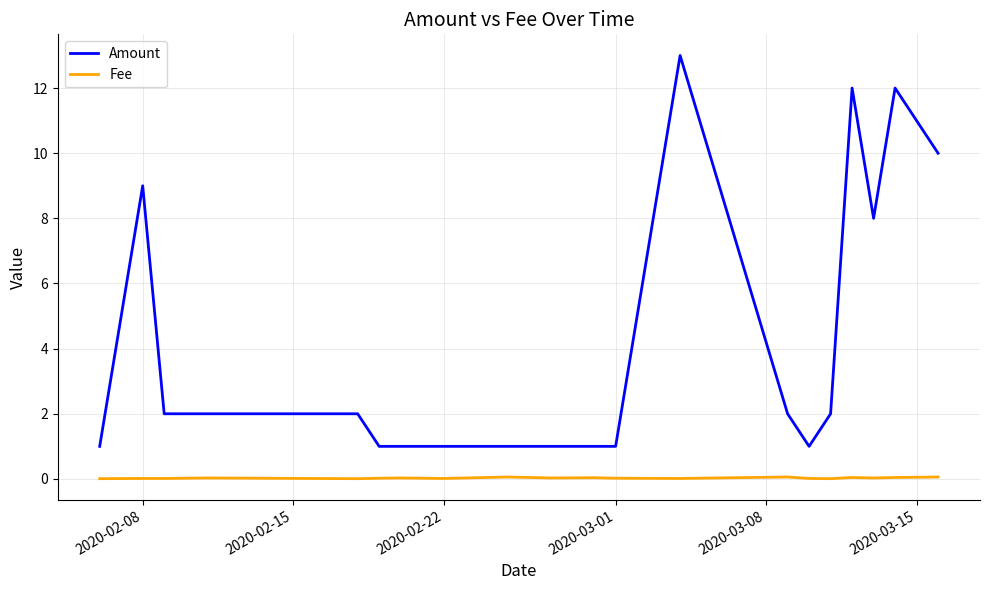

List the series in order of their peak value, lowest first.

Fee, Amount